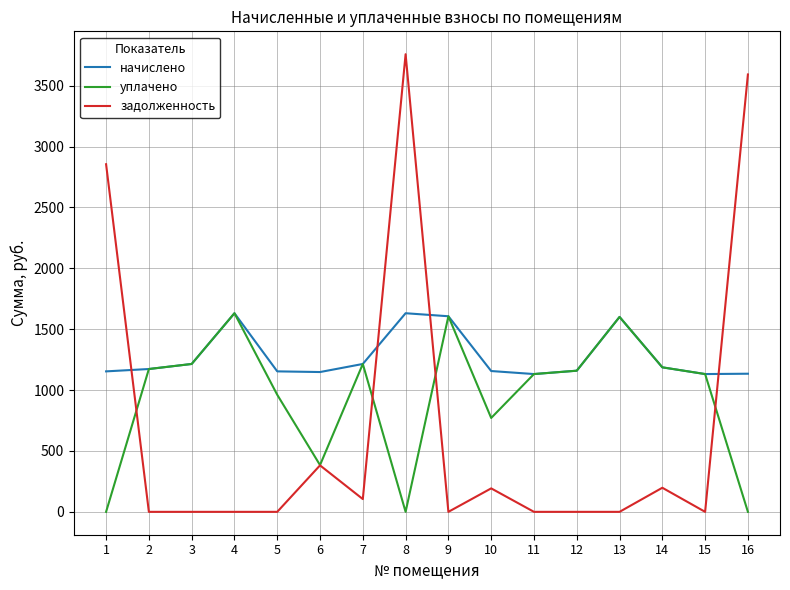

Rank the series by their average value, from lowest to highest.

задолженность, уплачено, начислено